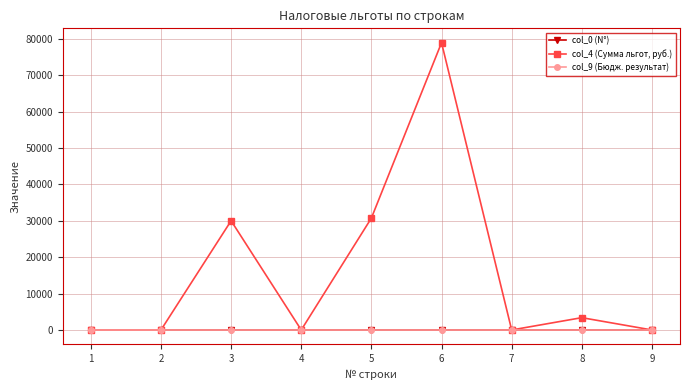

What is the maximum value shown in the chart?

78920